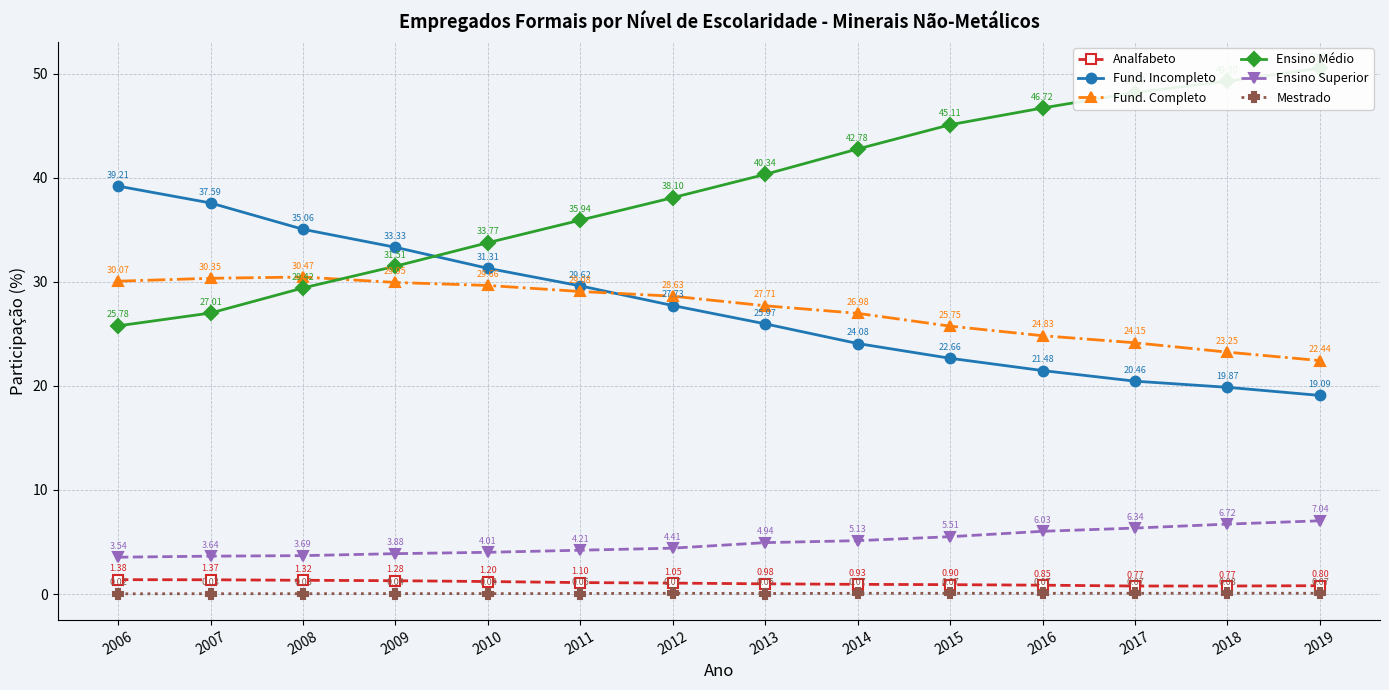

How many lines are shown in the chart?

6